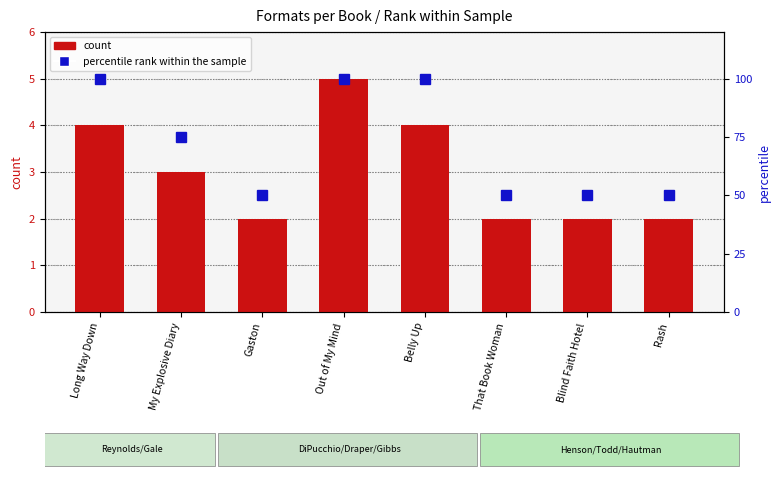

Is the value of count at Rash greater than the value of percentile rank within the sample at Long Way Down?

No